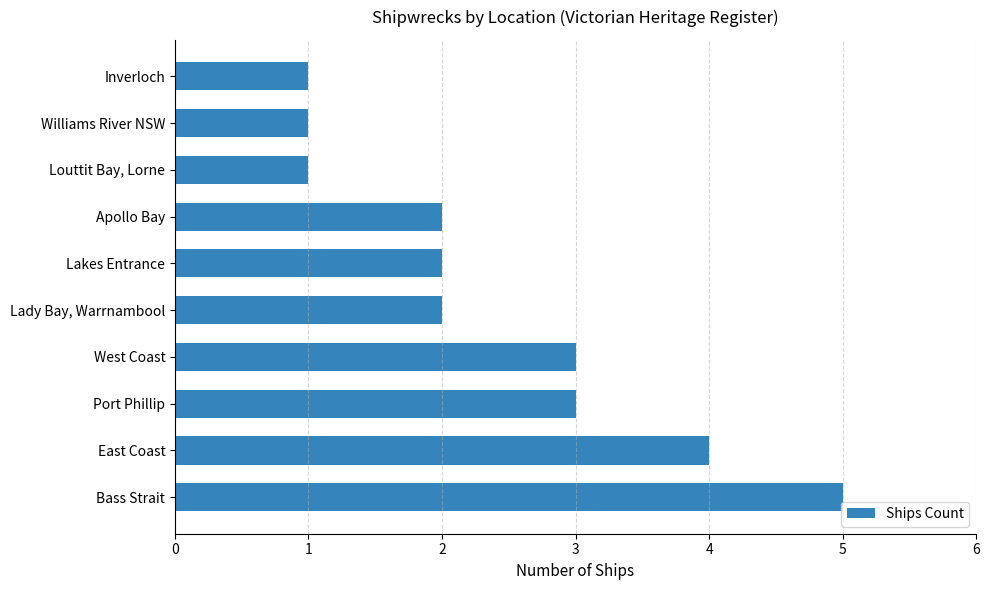

Reading bottom to top, extract all data points from this chart.

5	4	3	3	2	2	2	1	1	1